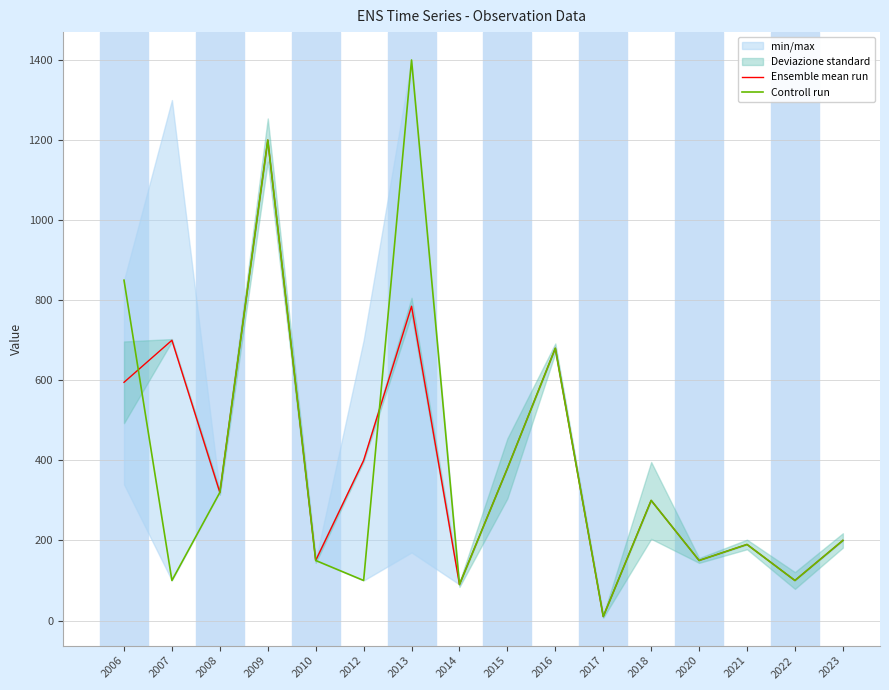

List the labels in order of Controll run value, largest first.

2013, 2009, 2006, 2016, 2015, 2008, 2018, 2023, 2021, 2010, 2020, 2007, 2012, 2022, 2014, 2017